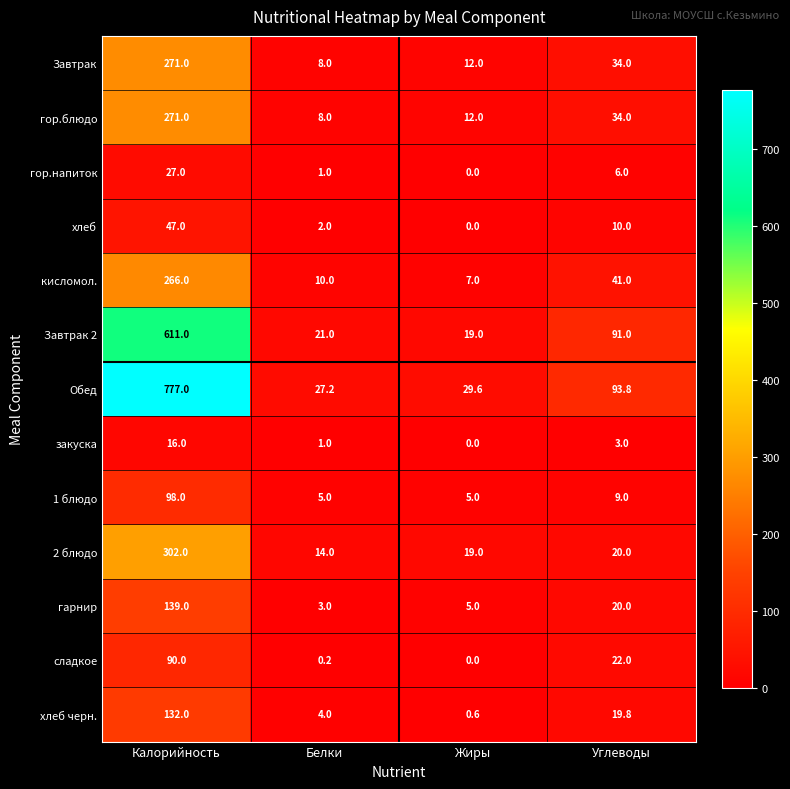

Where is хлеб nearest to the value 23?

Углеводы